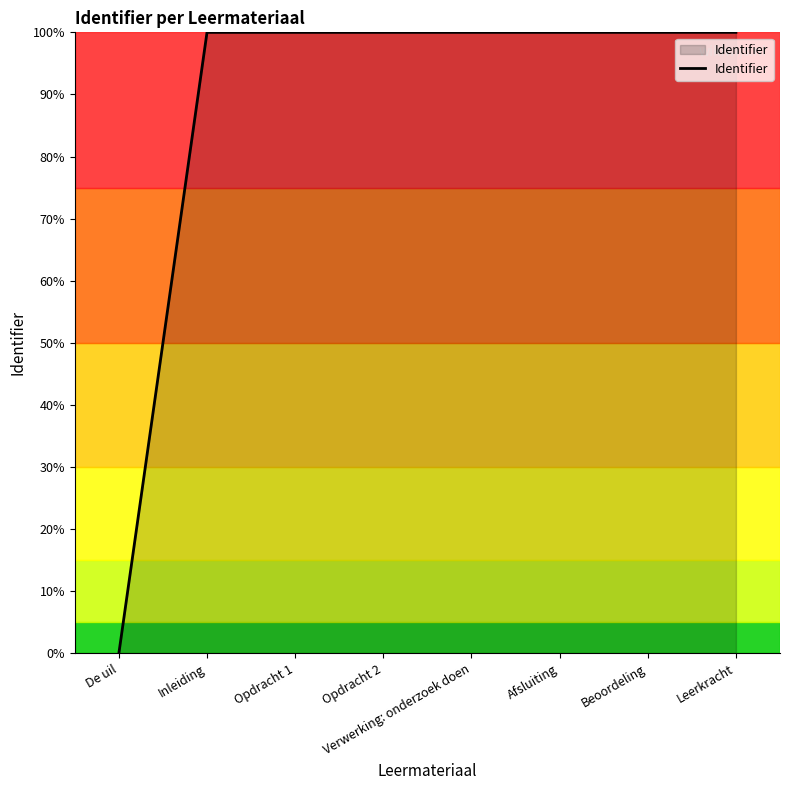

How many distinct data groups are displayed?

1